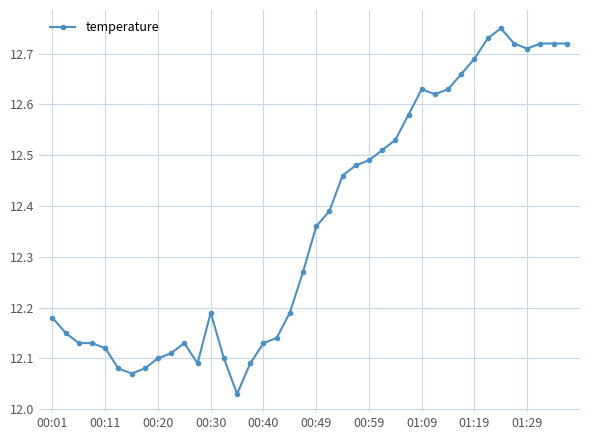

True or false: there are more than 2 points higher than both neighbors.

True